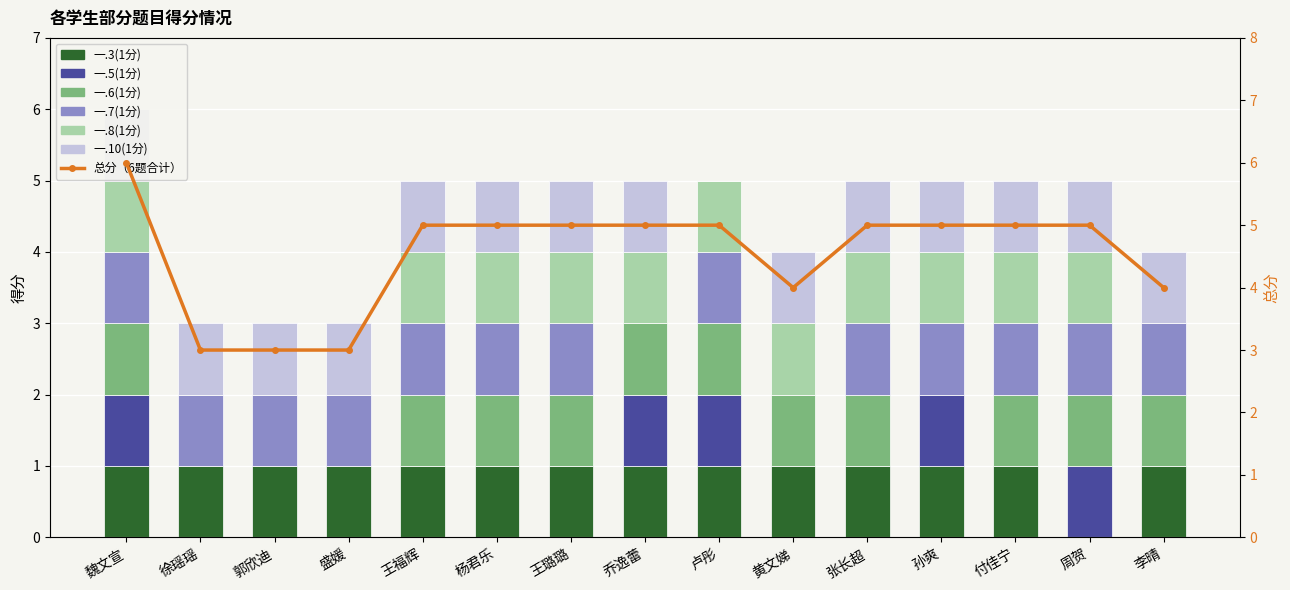

How many distinct data groups are displayed?

6